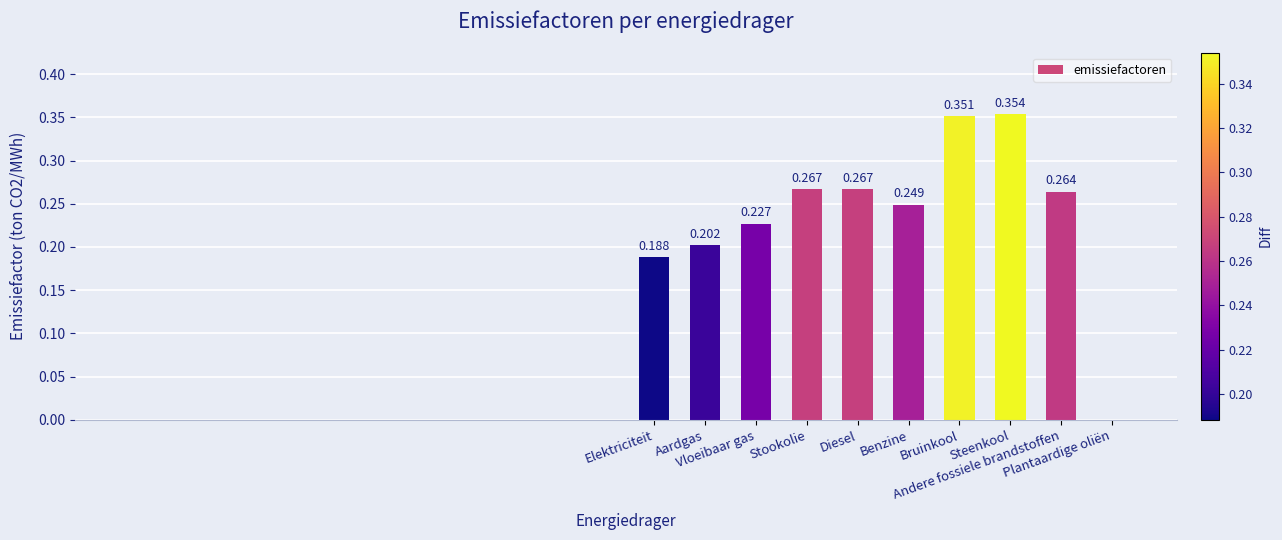

Reading left to right, list all the values displayed in this chart.

Elektriciteit=0.2	Aardgas=0.2	Vloeibaar gas=0.2	Stookolie=0.3	Diesel=0.3	Benzine=0.2	Bruinkool=0.4	Steenkool=0.4	Andere fossiele brandstoffen=0.3	Plantaardige oliën=0.0